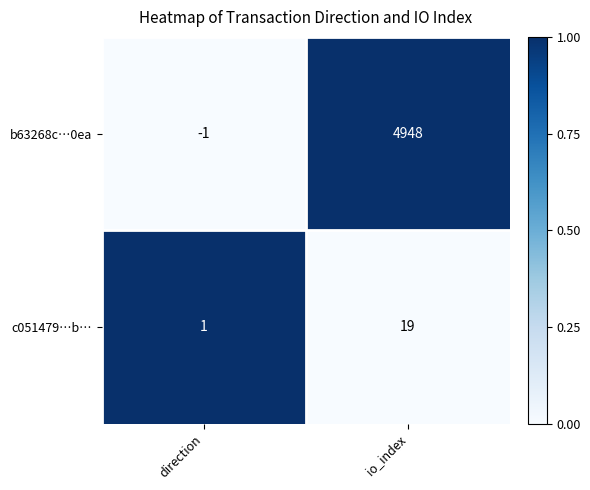

At how many categories does at least one series exceed 0?

2